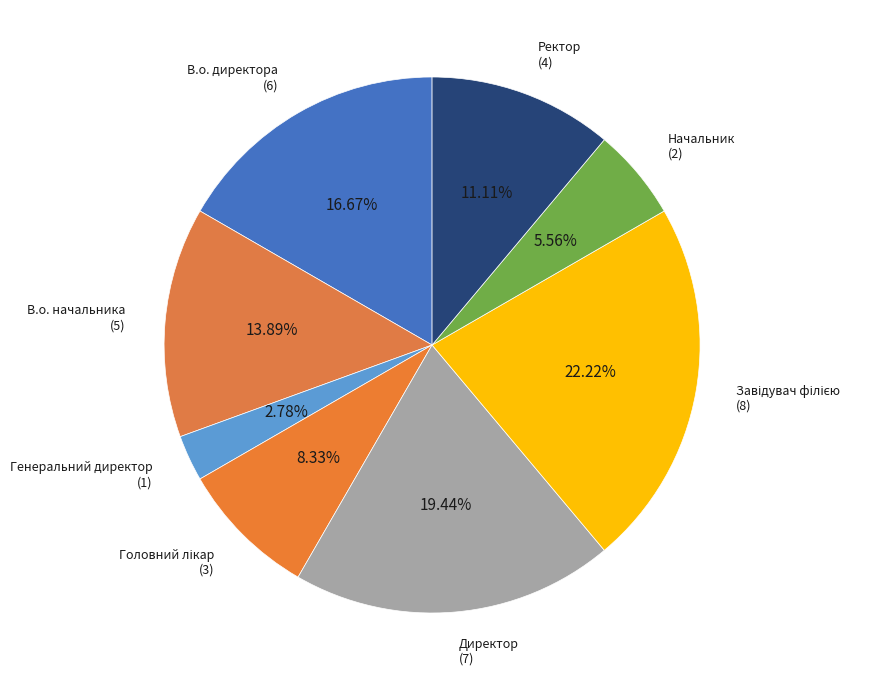

What is the smallest slice in the pie chart?

Генеральний директор